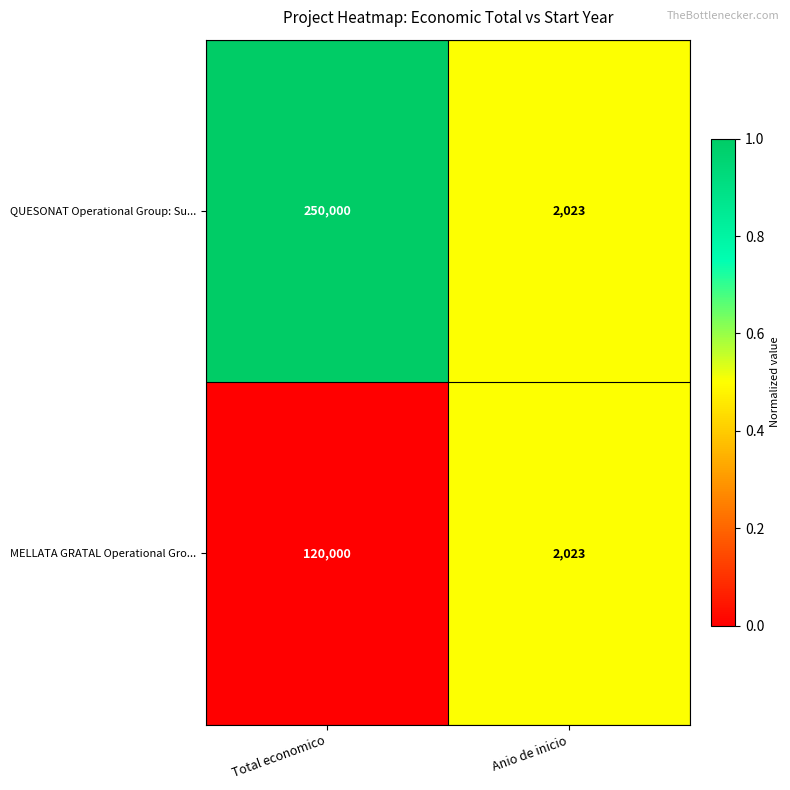

Rank the series by their average value, from lowest to highest.

MELLATA GRATAL Operational Gro..., QUESONAT Operational Group: Su...